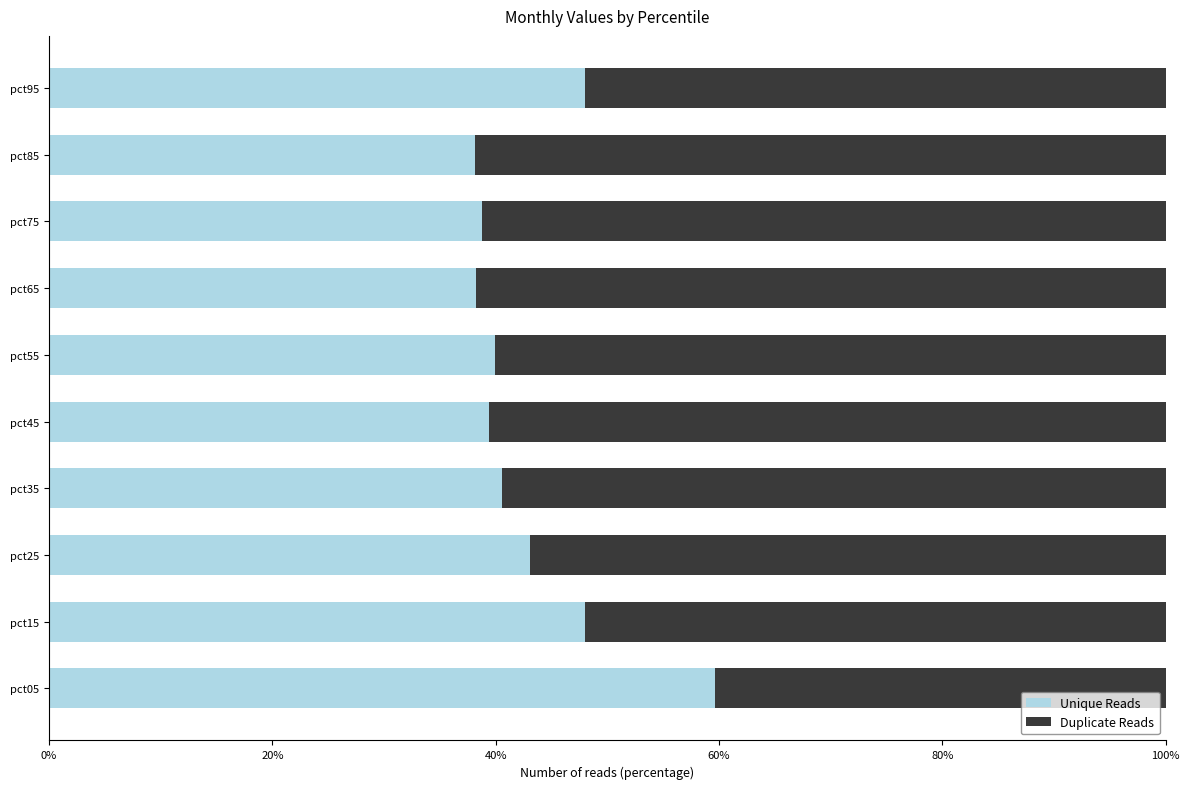

What is the total value across all series at pct85?

100.0